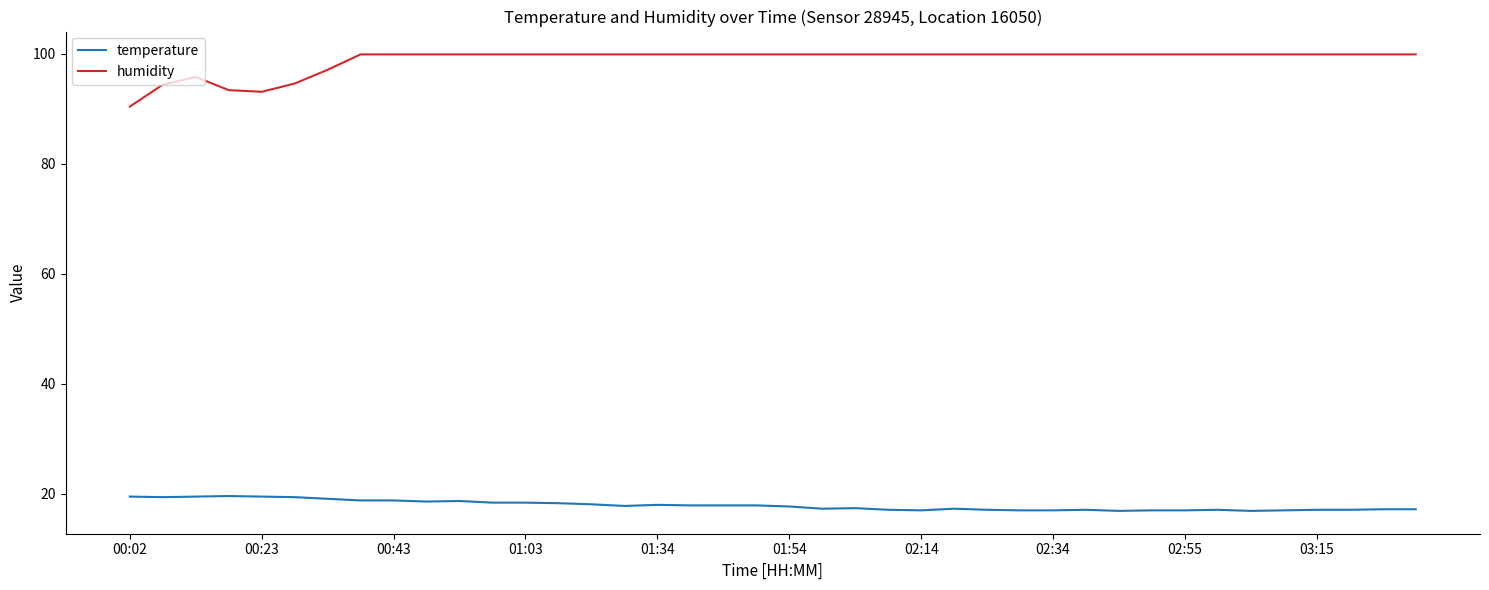

How many values in the humidity series are below 99?

7